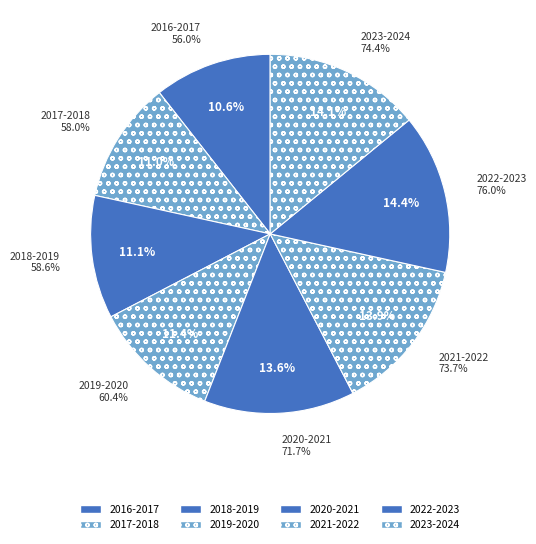

Does any single category account for the majority?

No